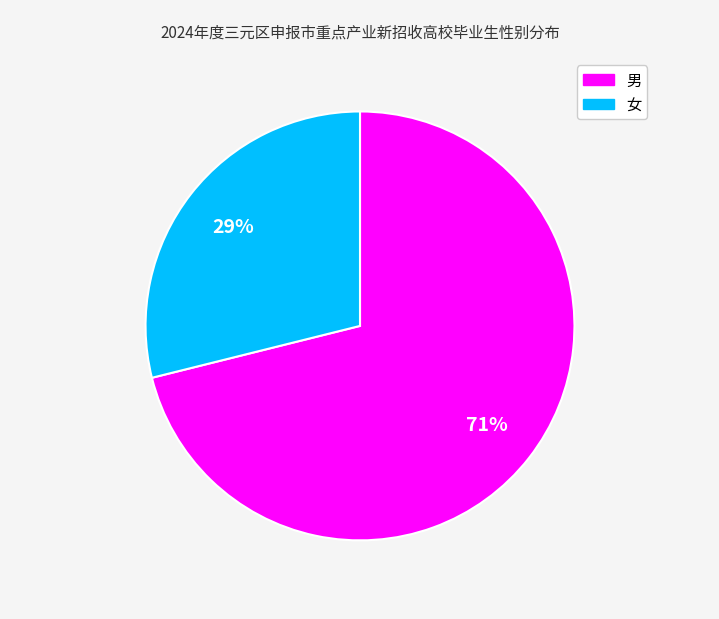

Is 男 the majority of the pie?

Yes